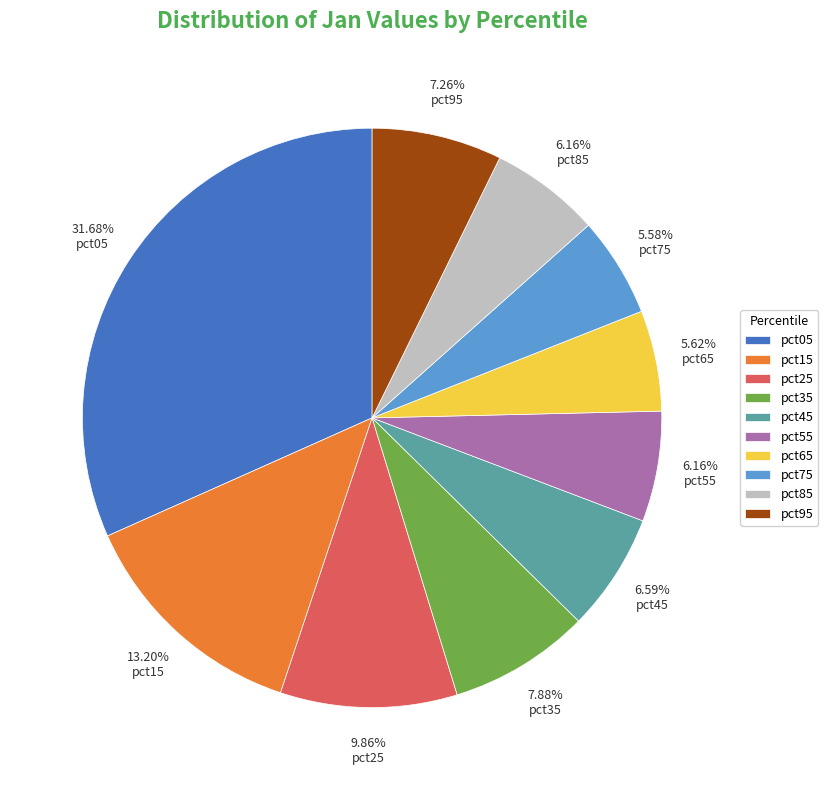

Count the number of slices in the pie.

10